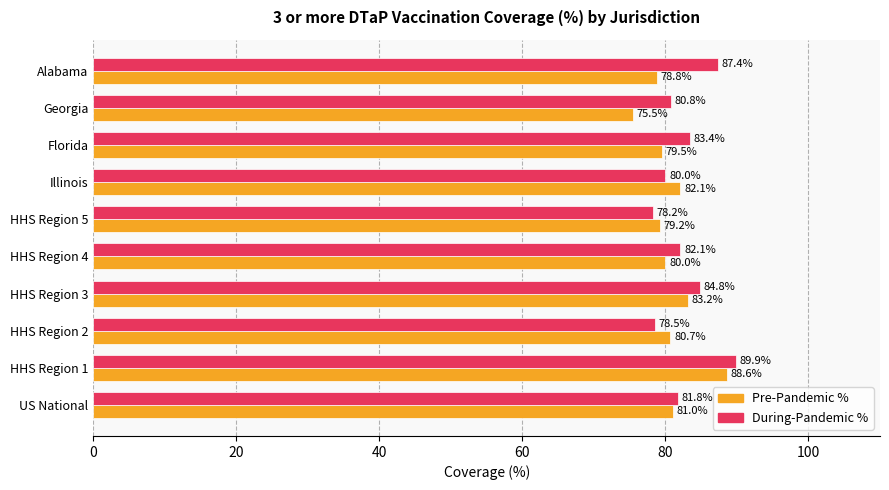

True or false: During-Pandemic % has a value of 80.0 at Illinois.

True